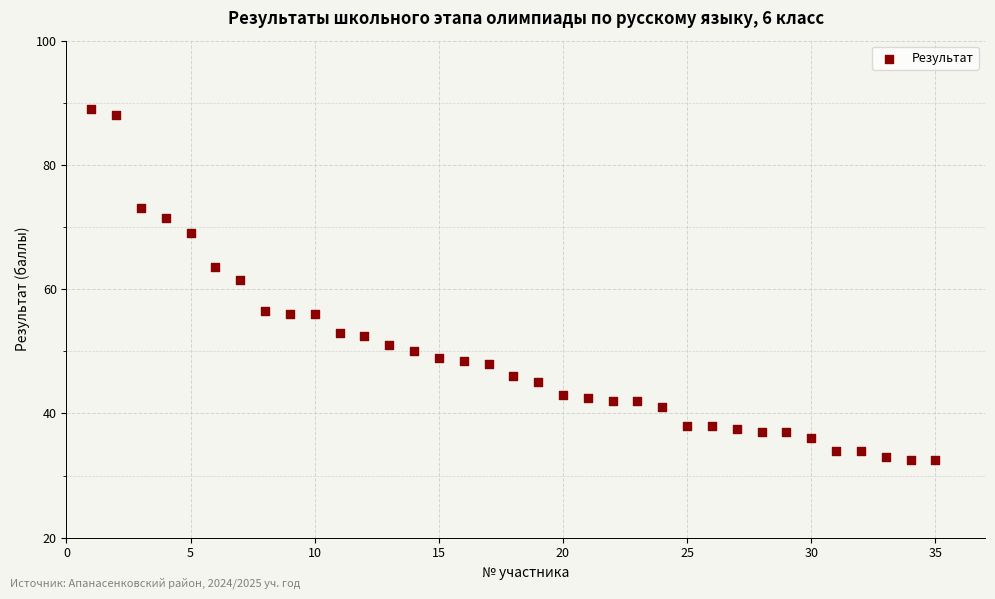

What is the range of Y values (max minus min)?

56.5